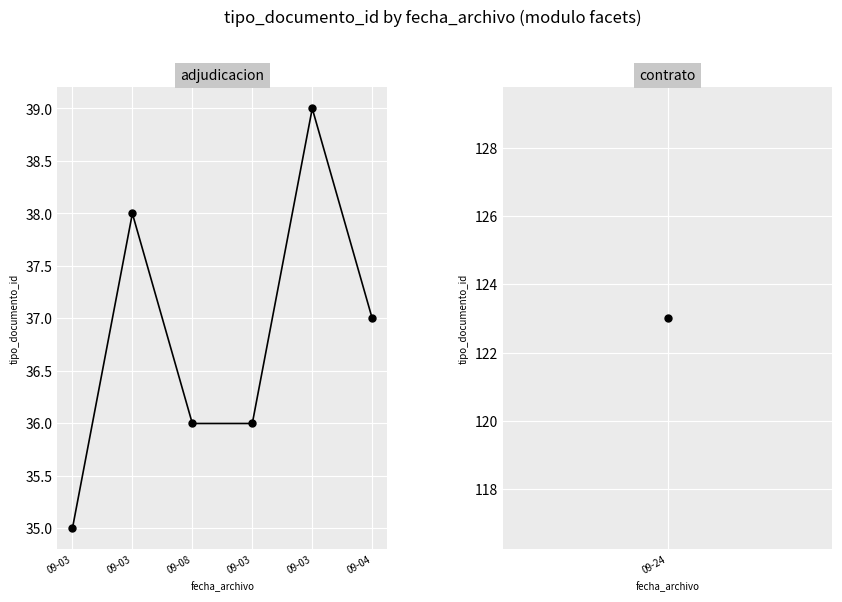

Is this an area chart (filled region under the line)?

No